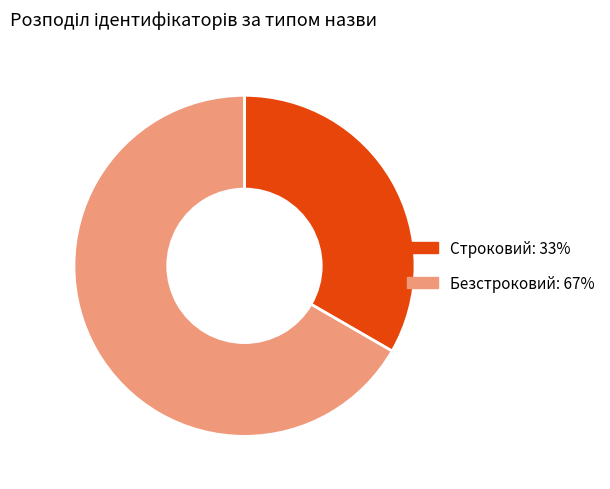

Which category has the biggest portion of the pie?

Безстроковий